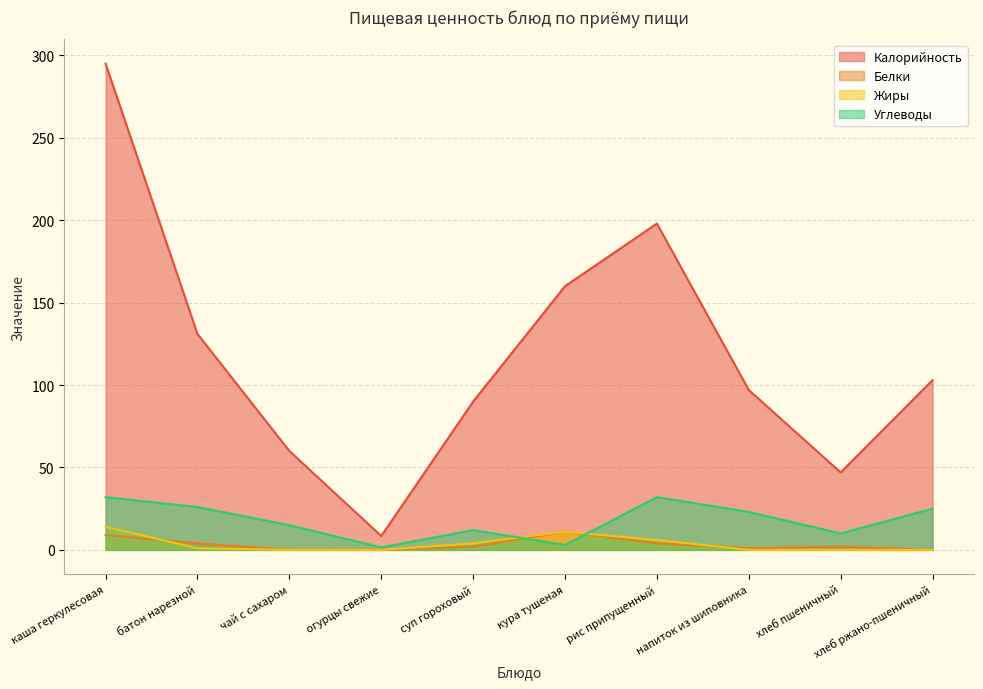

At how many categories does at least one series exceed 50?

8